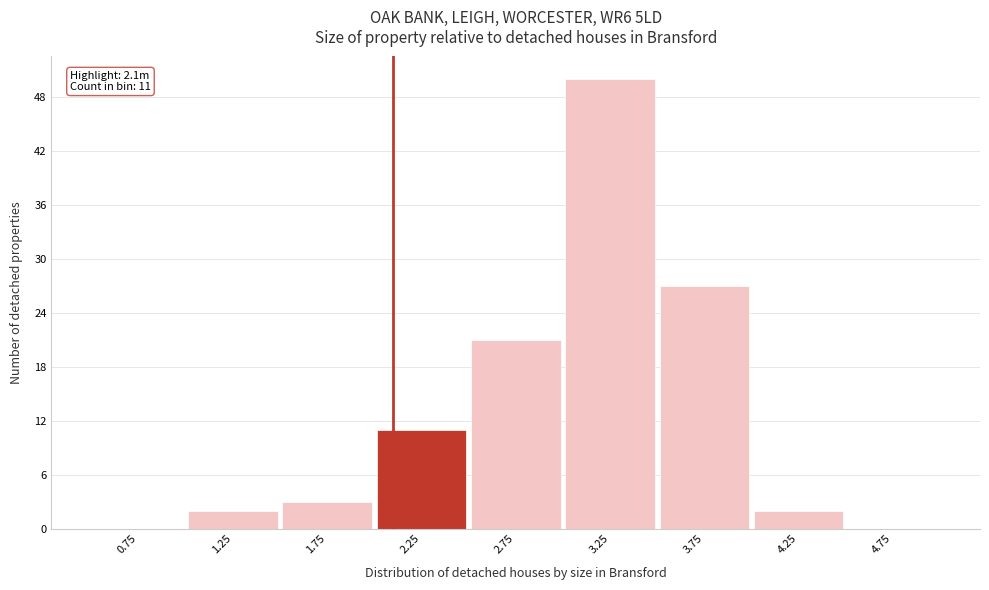

Which range on the x-axis has the tallest bar?

3.0 to 3.5